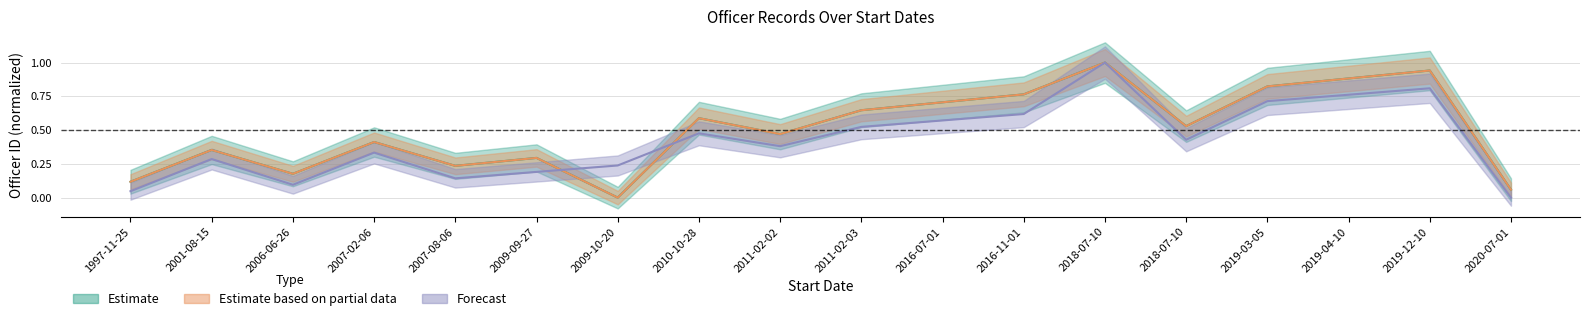

What is the maximum value for officer_id?

1.0